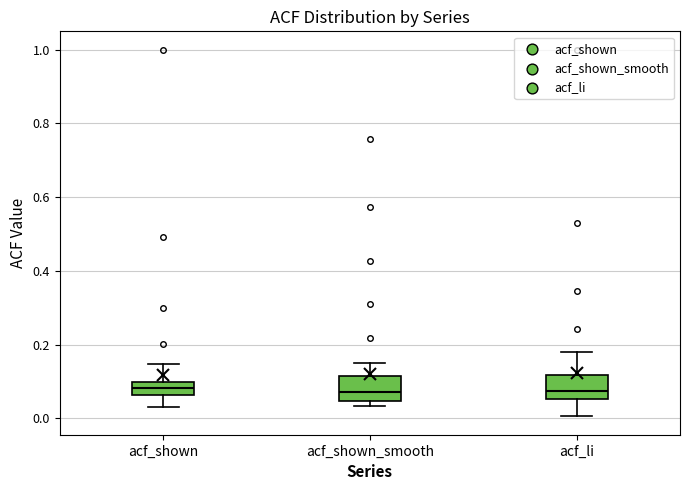

Where is the upper edge of the box for acf_shown_smooth on the y-axis? The values are not printed on the chart, so give them approximately, as read against the axis.

0.12